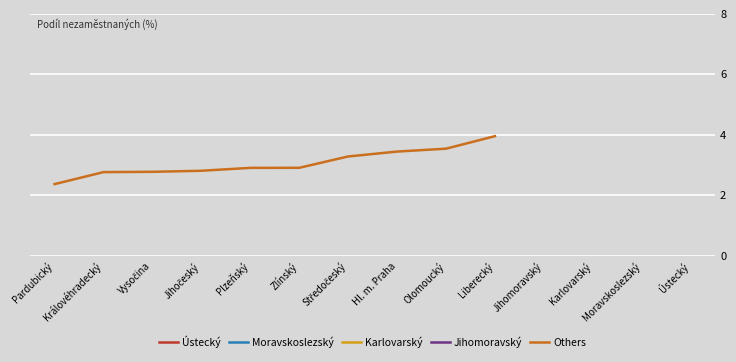

What is the sum of the values at Hl. m. Praha and Plzeňský?

6.3